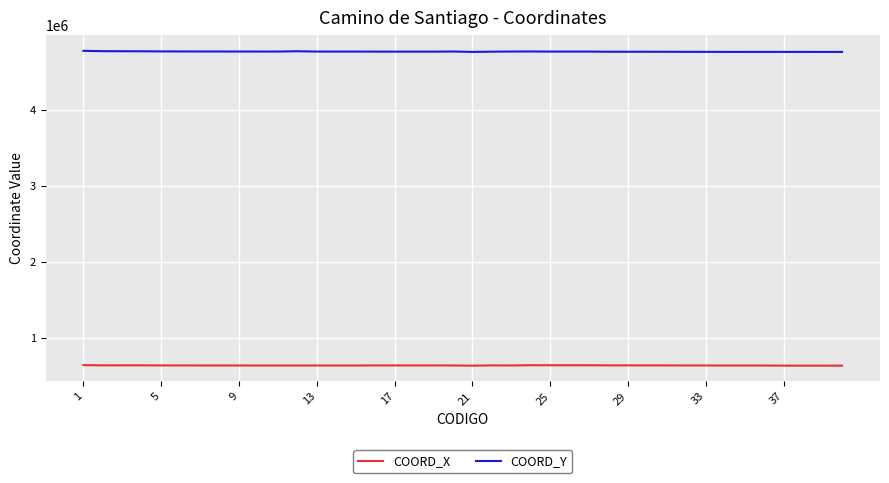

Which series has the largest total across all categories?

COORD_Y